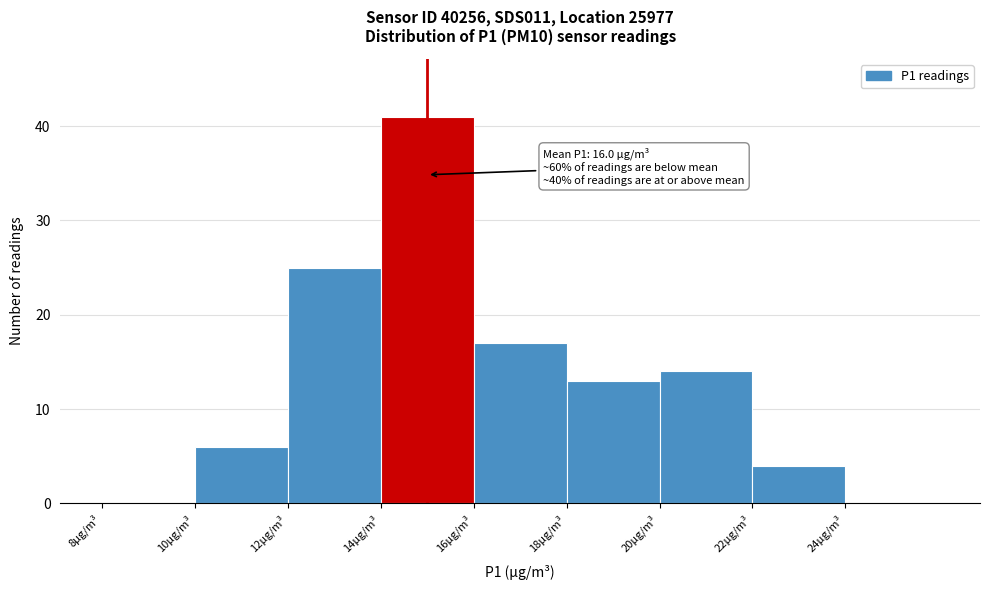

Over which range of the x-axis is the bar tallest?

14 to 16